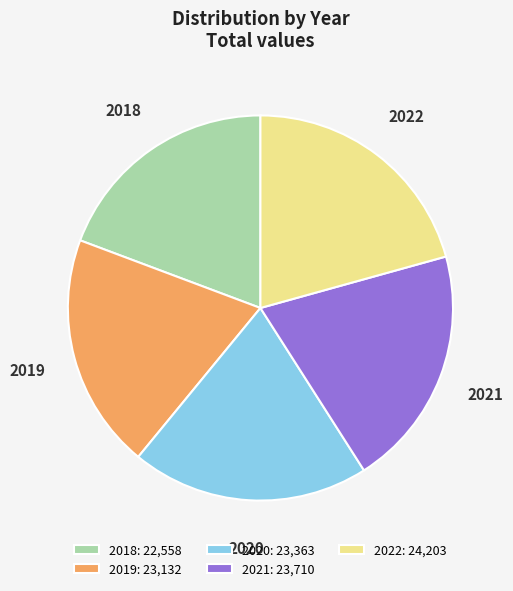

Do 2018: 22,558 and 2021: 23,710 together represent more than half of the pie?

No